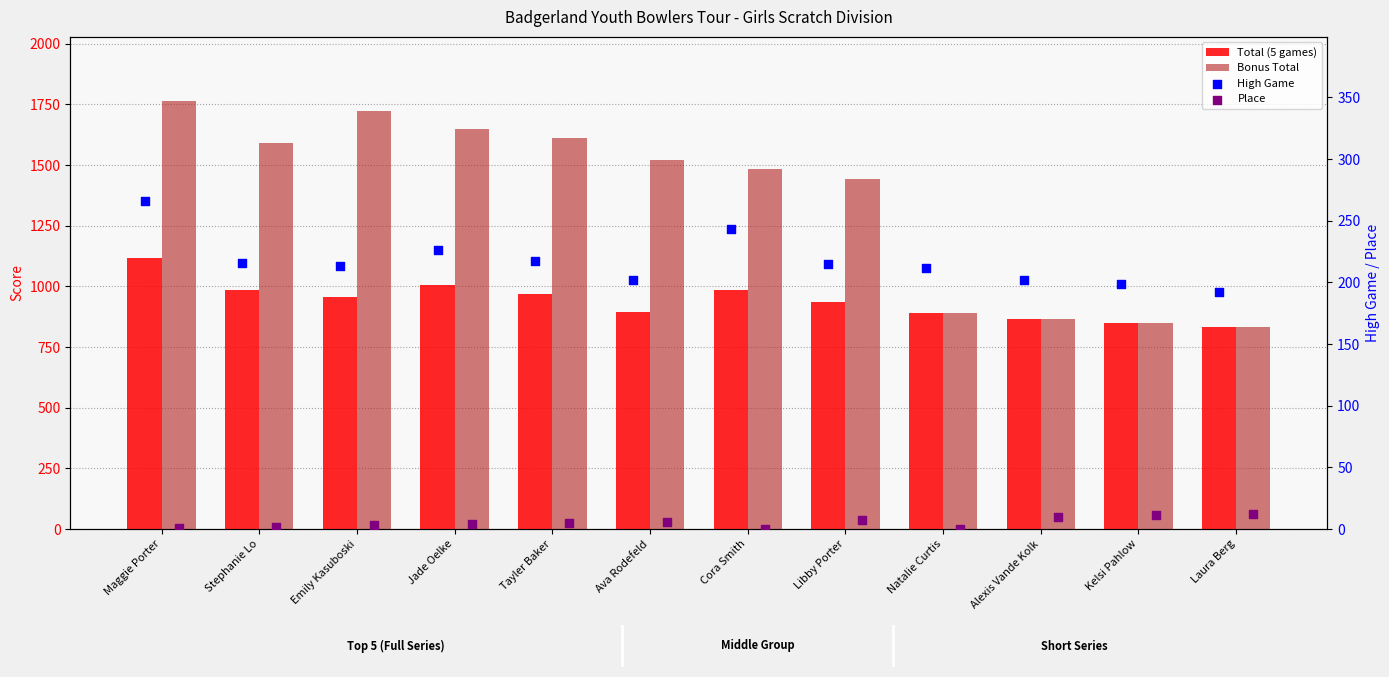

Which series reaches the minimum Y coordinate?

Place